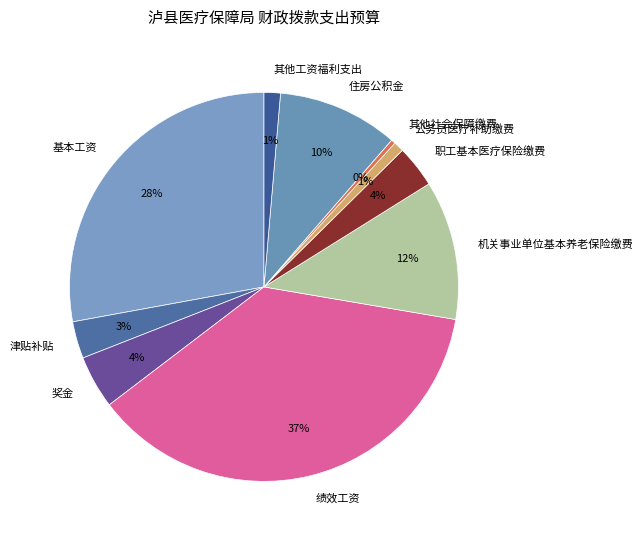

Does any single category account for the majority?

No